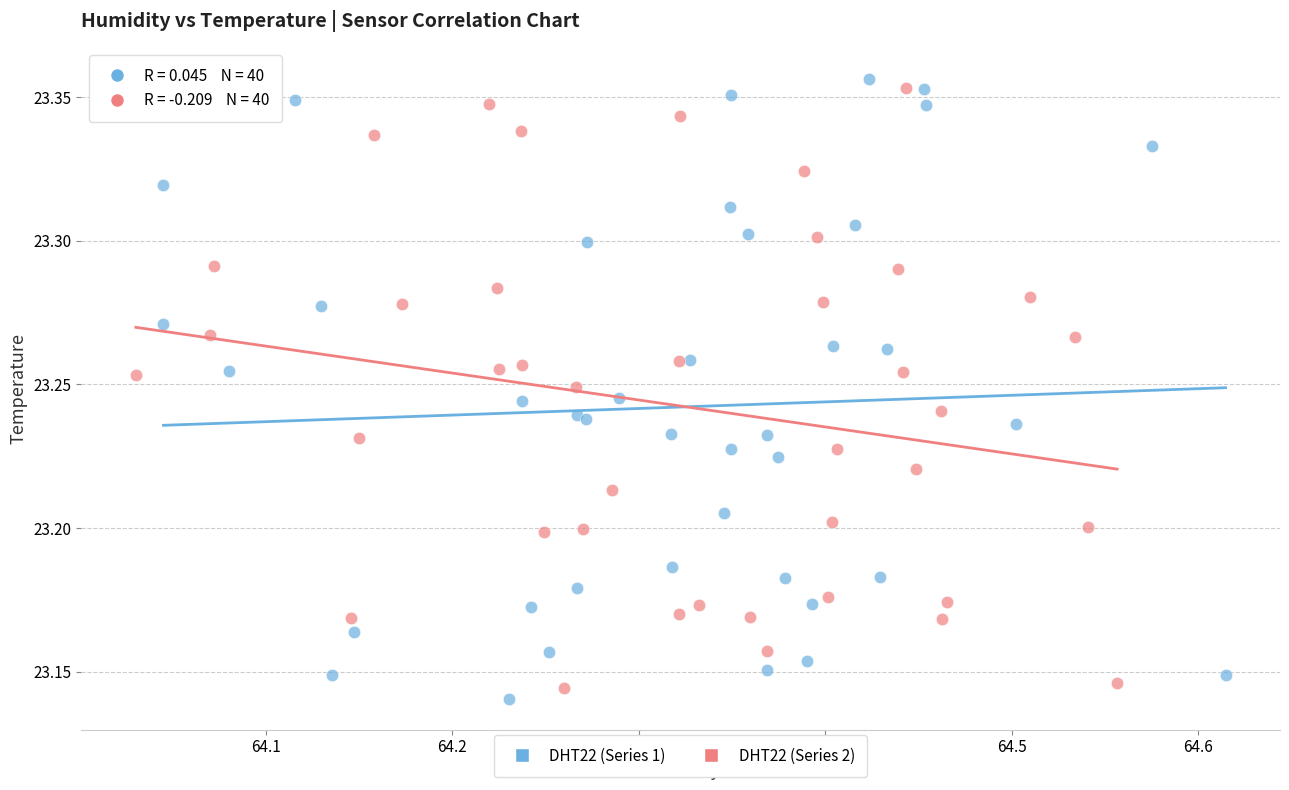

Which series has the widest spread of Y values?

DHT22 (Series 1)